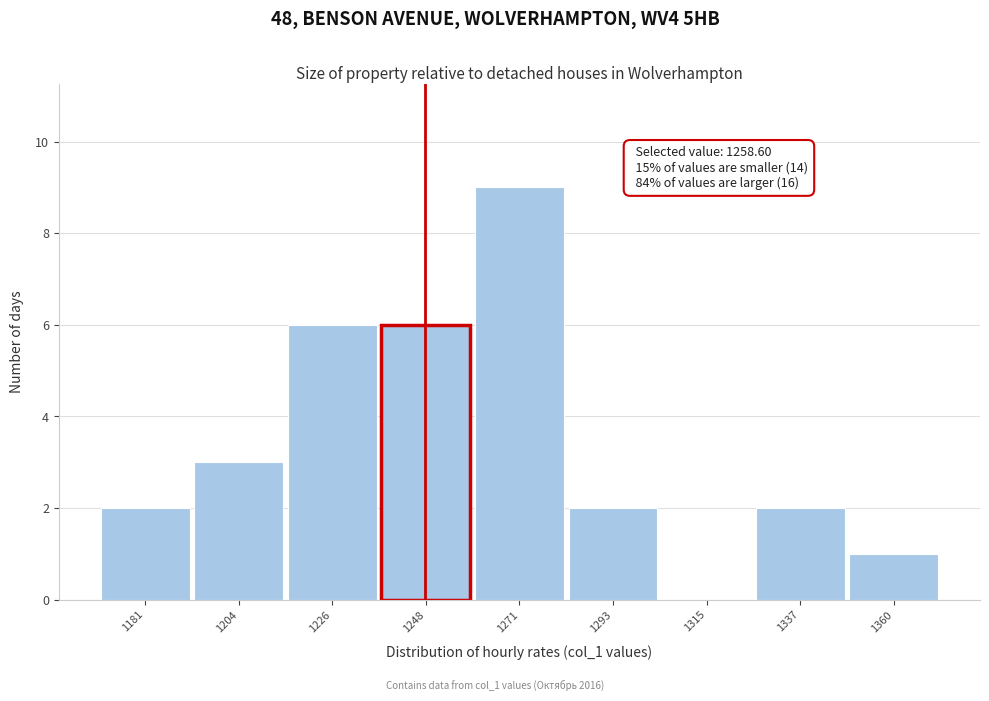

Reading left to right, transcribe all the data shown in this chart.

1181=2	1204=3	1226=6	1248=6	1271=9	1293=2	1315=0	1337=2	1360=1